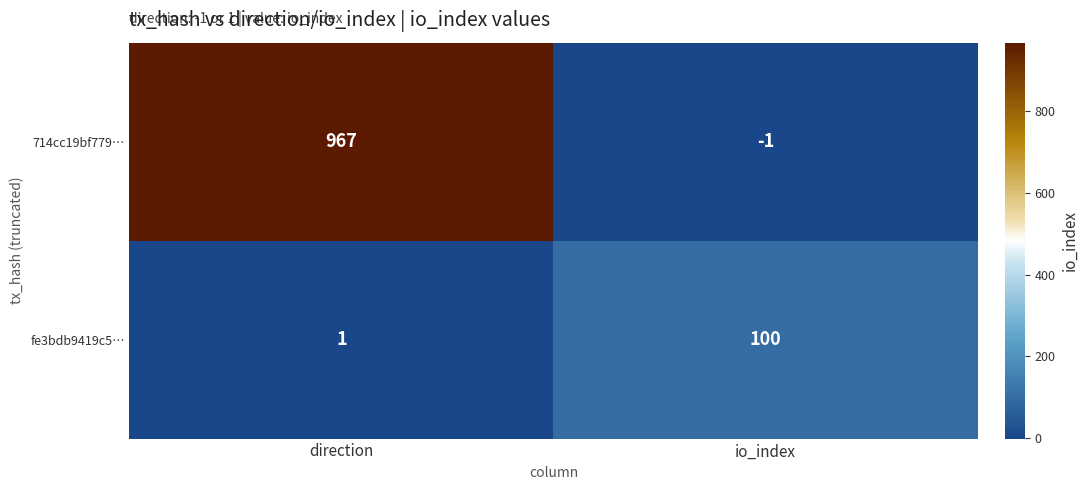

Rank the series by their maximum value, from lowest to highest.

fe3bdb9419c5…, 714cc19bf779…